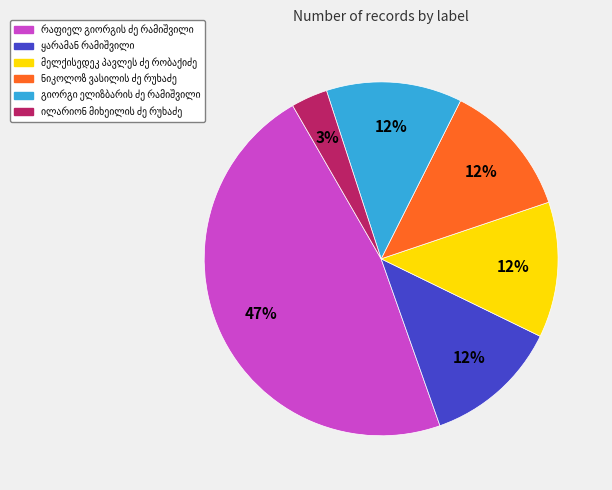

To the nearest percent, what is the average slice percentage?

17%